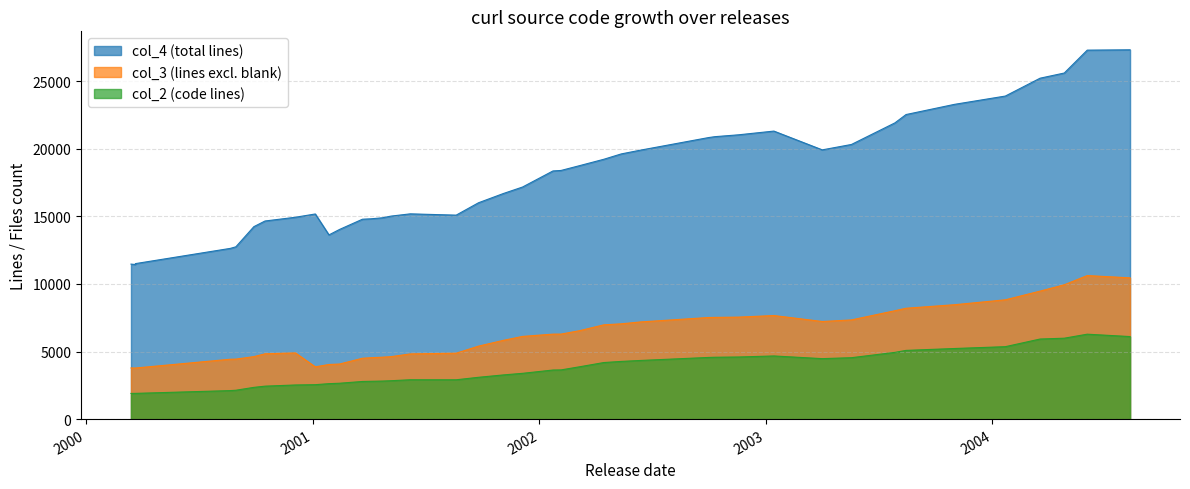

True or false: col_3 has more than 0 points higher than both neighbors.

True